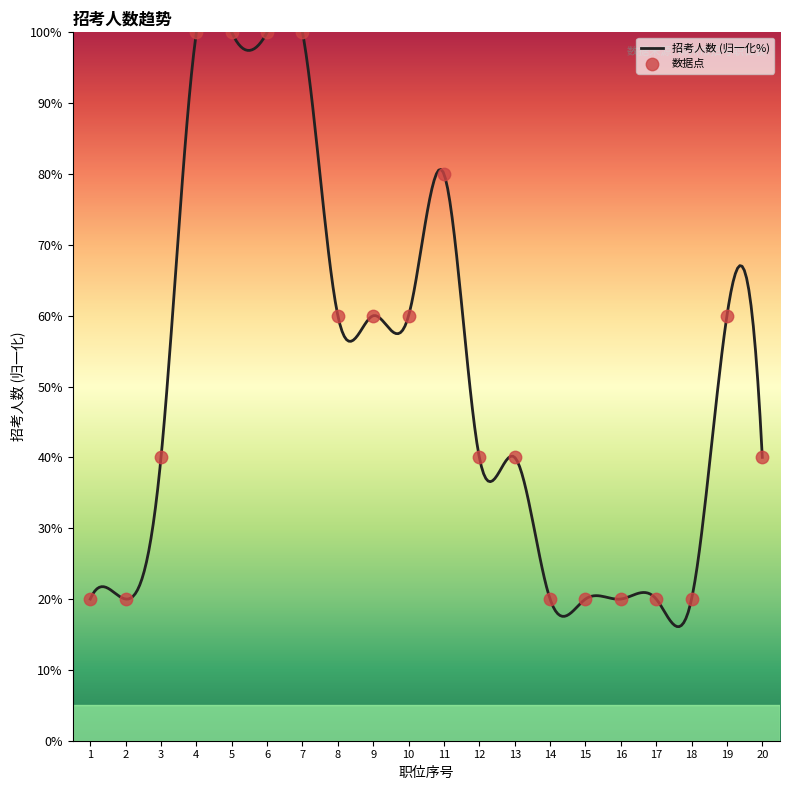

Between 12 and 8, which is larger?

8